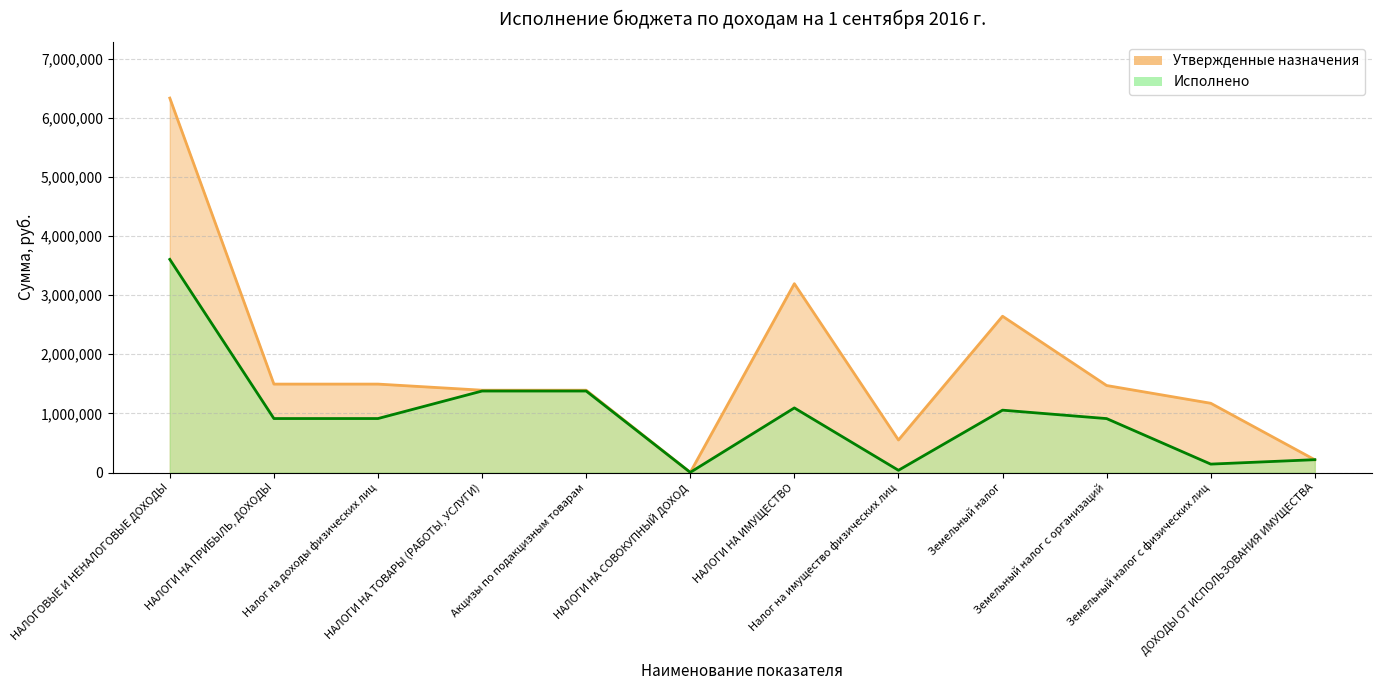

What are all the series names shown in the legend?

Утвержденные назначения, Исполнено